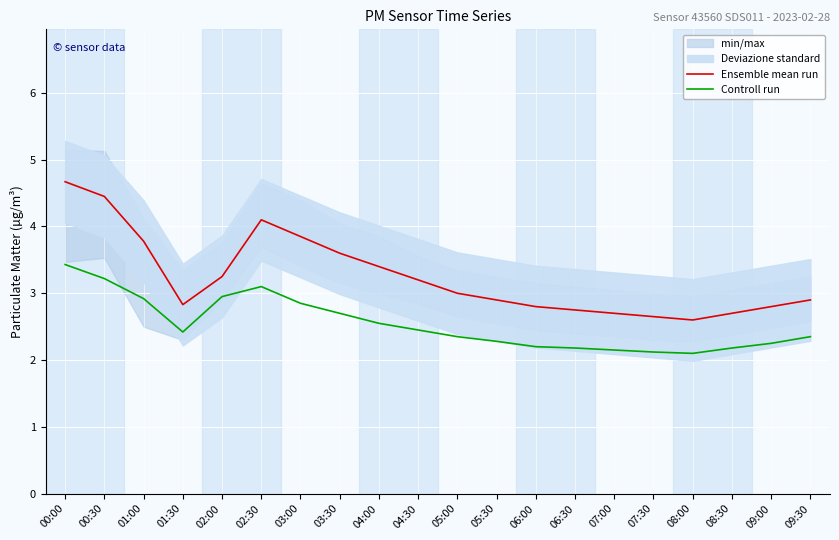

What is the average value of the Controll run series?

2.5